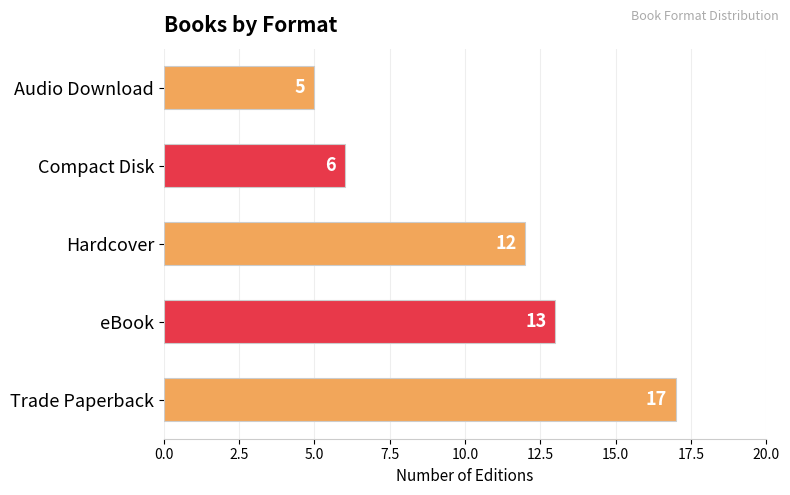

How many bars are there in total?

5